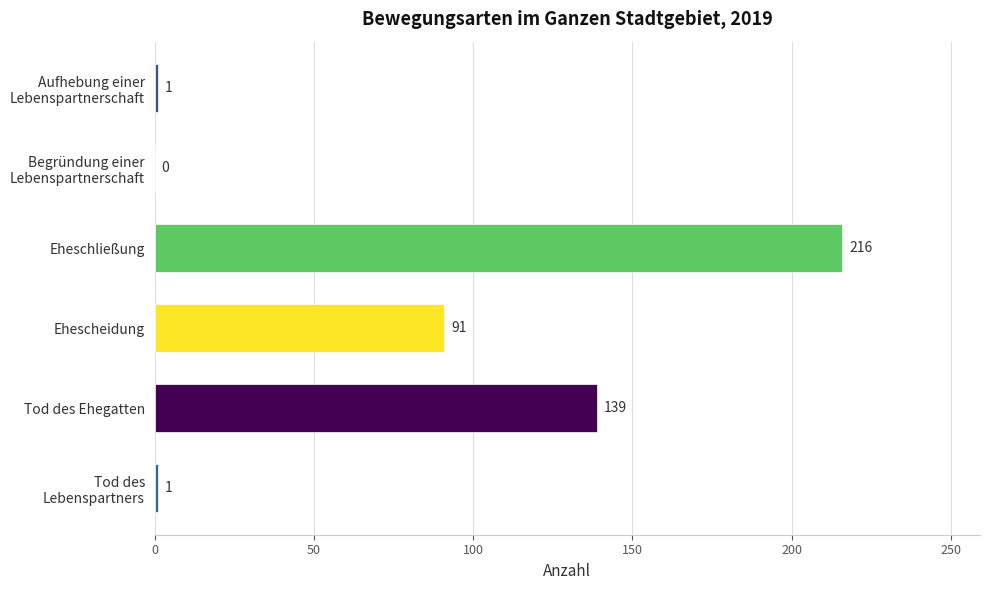

What is the ratio of the value at Eheschließung to the value at Tod des Ehegatten?

1.6